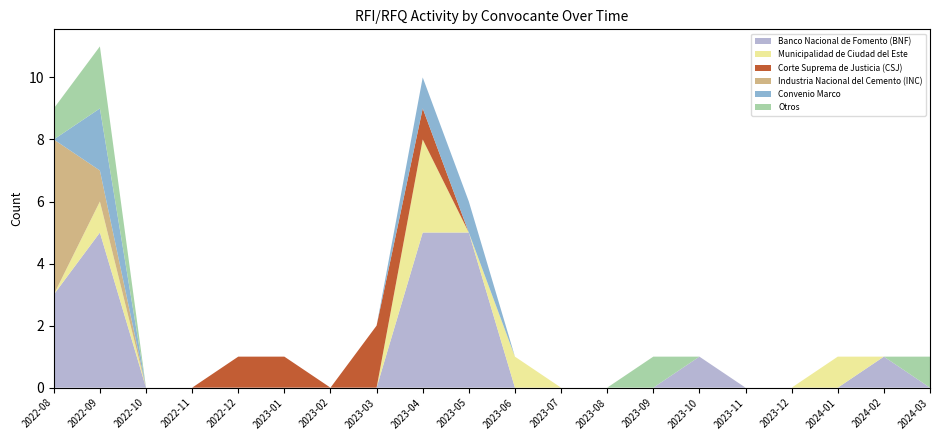

True or false: Banco Nacional de Fomento (BNF) has a value of -2 at 2024-01.

False